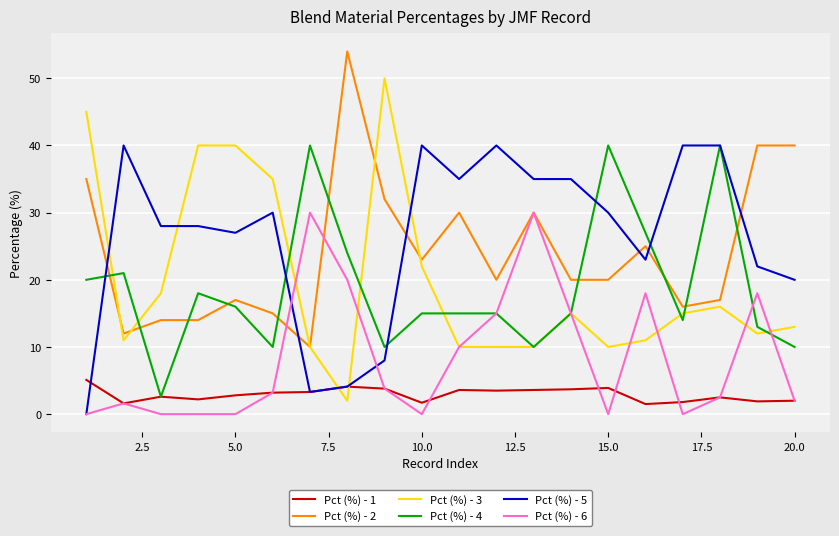

What is the minimum value for Pct (%) - 3?

2.0